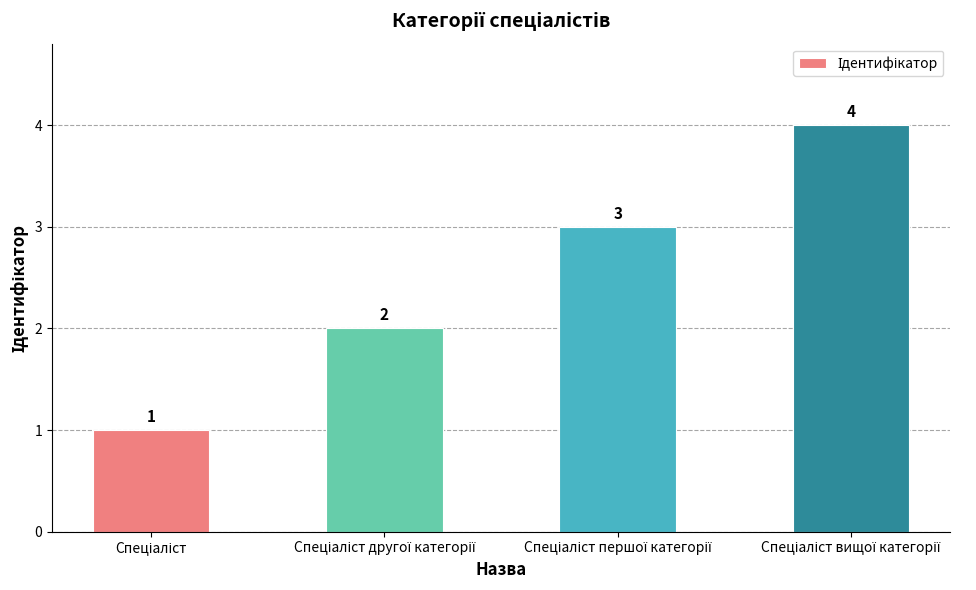

What is the value of the 3rd bar from the left?

3